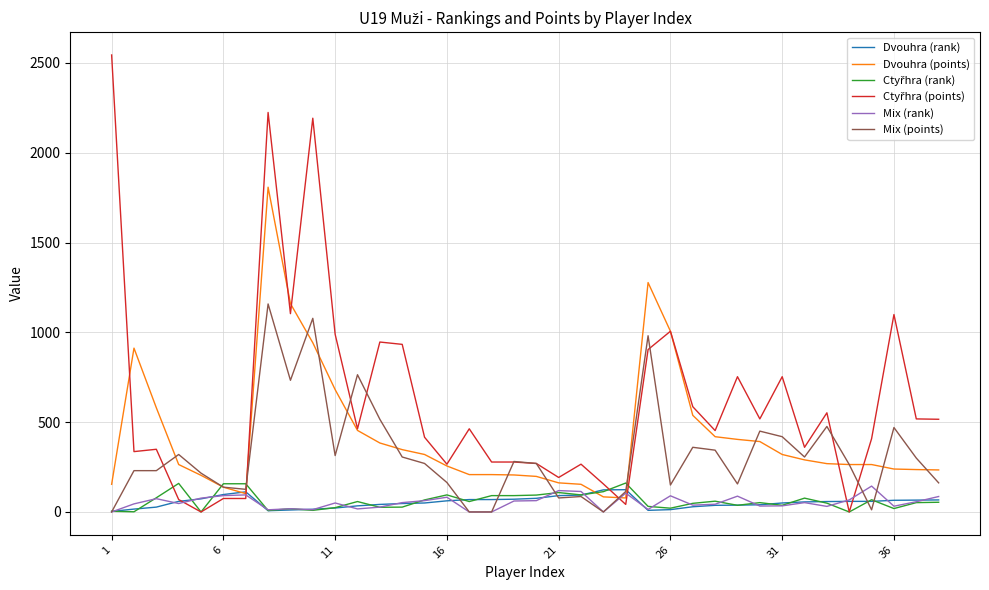

How many interior local peaks does the Dvouhra (points) series have?

3